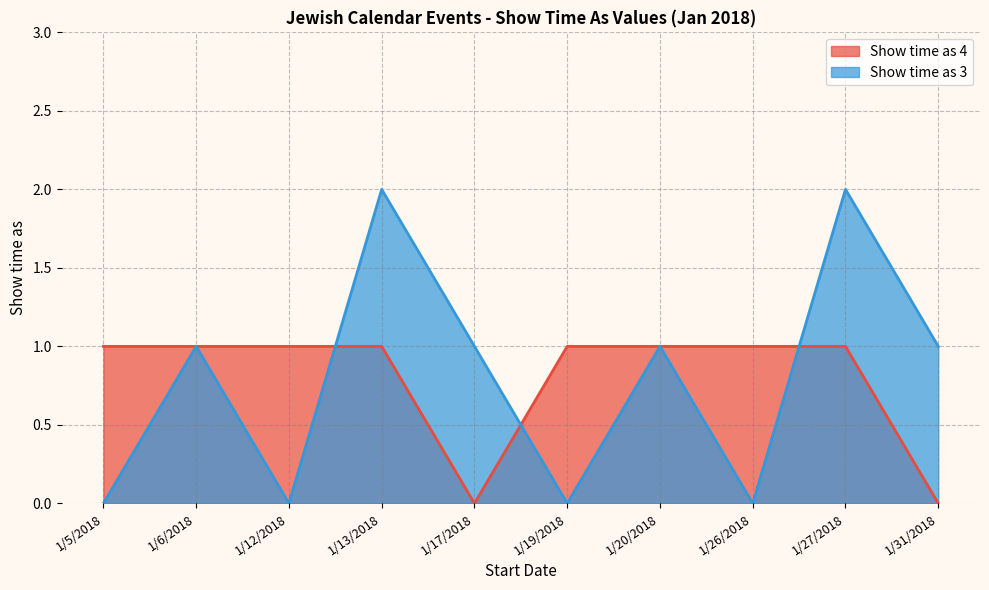

Rank the series by their maximum value, from lowest to highest.

Show time as 4, Show time as 3